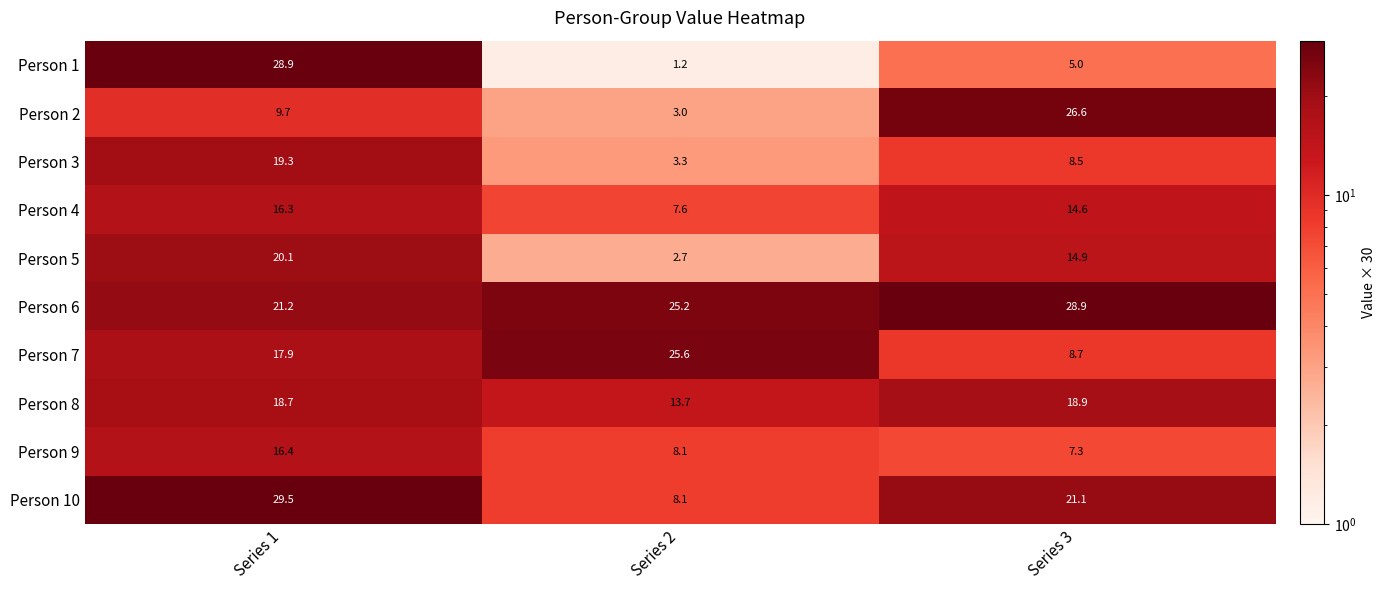

Count the number of categories in the chart.

3